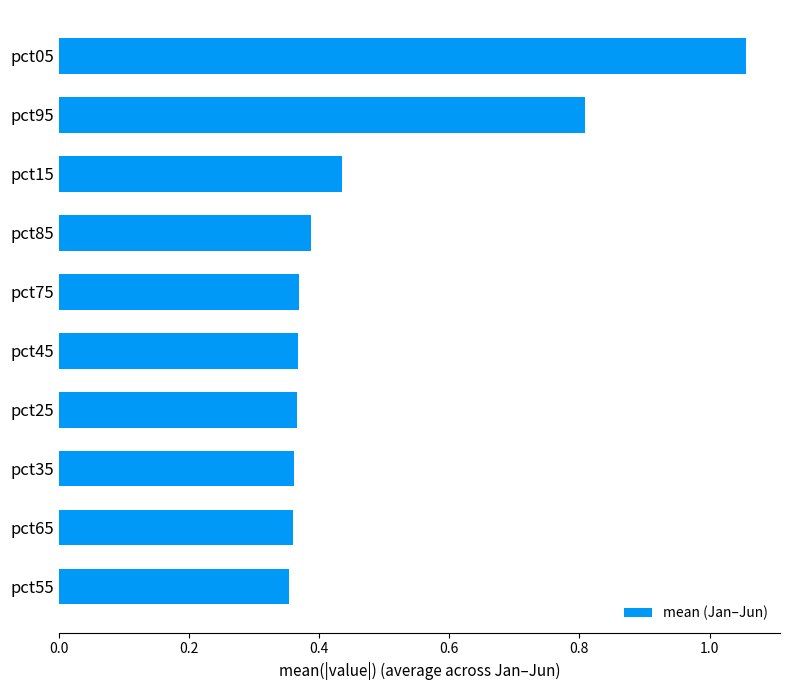

Does the chart contain any negative values?

No